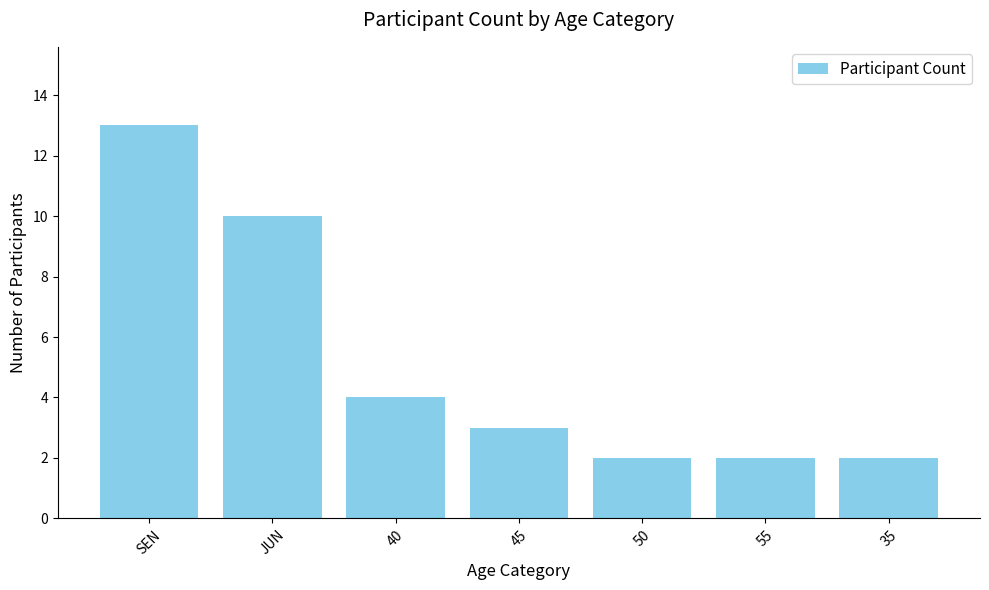

What is the sum of all values?

36